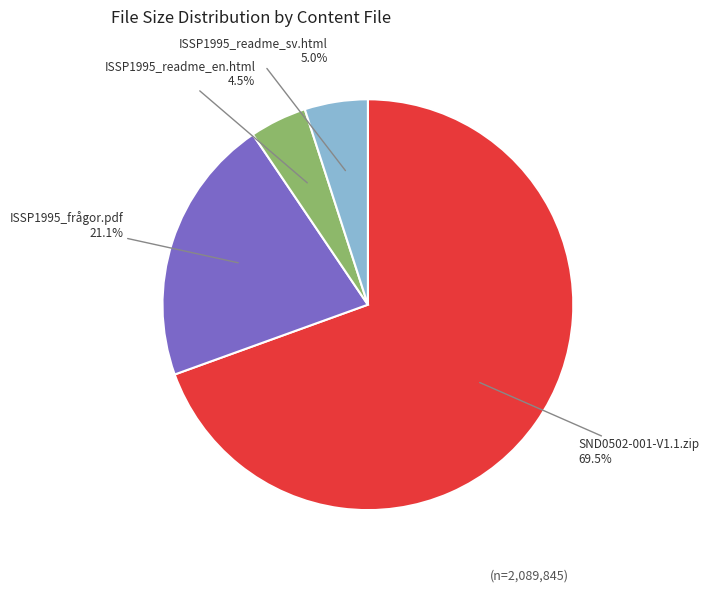

How many segments does this pie chart have?

4